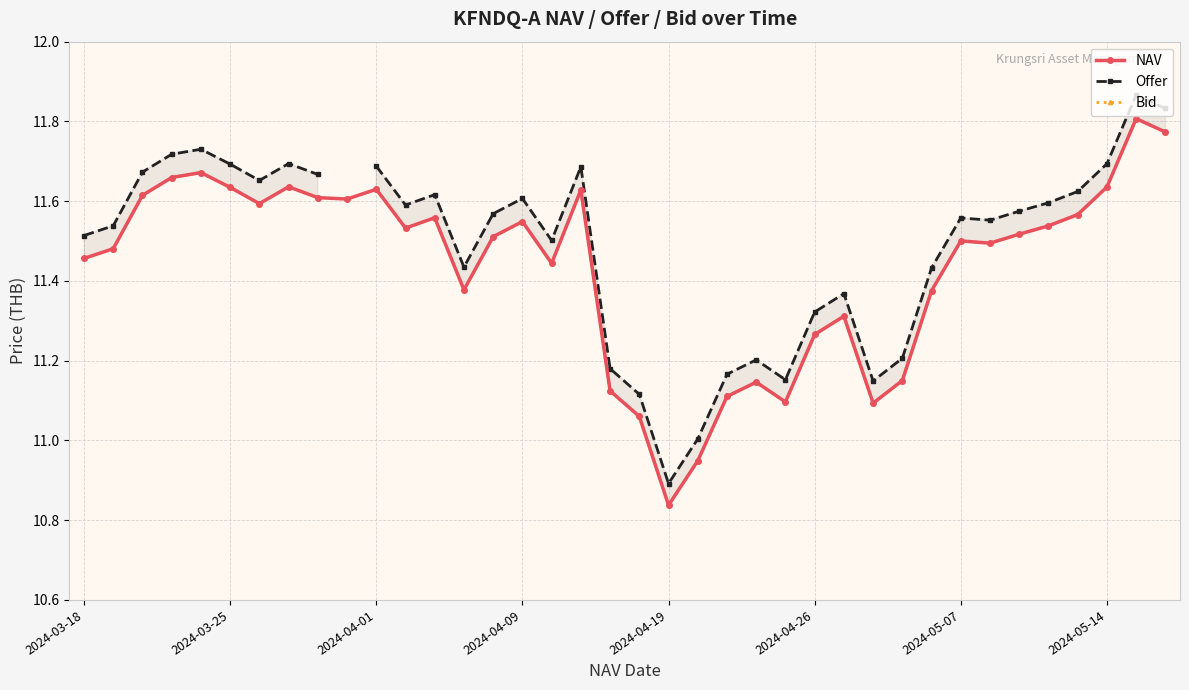

Where does the NAV series first go above 11?

2024-03-18